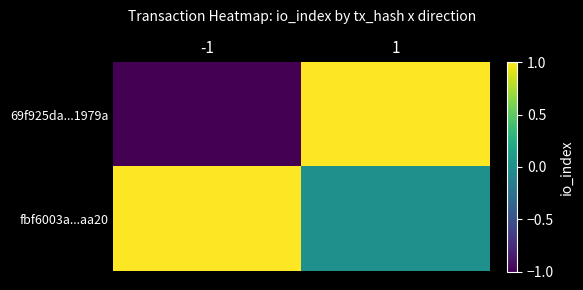

Reading left to right, extract all data points from this chart.

69f925da...1979a: -1=-1	1=1
fbf6003a...aa20: -1=1	1=0